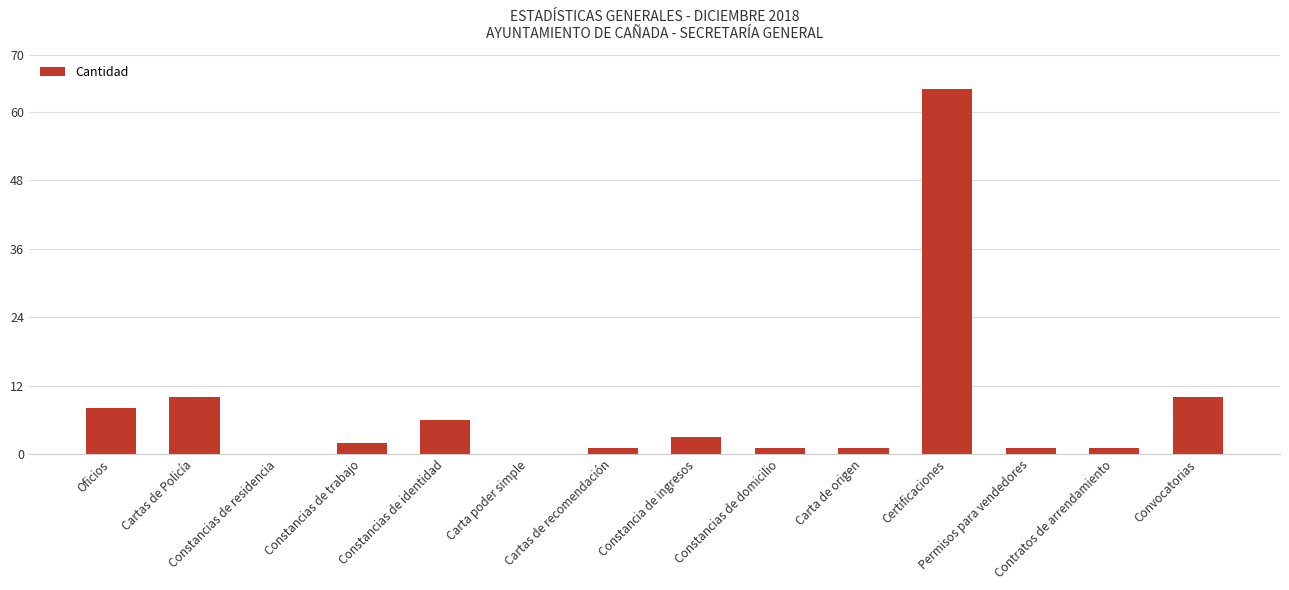

What is the greatest value displayed?

64